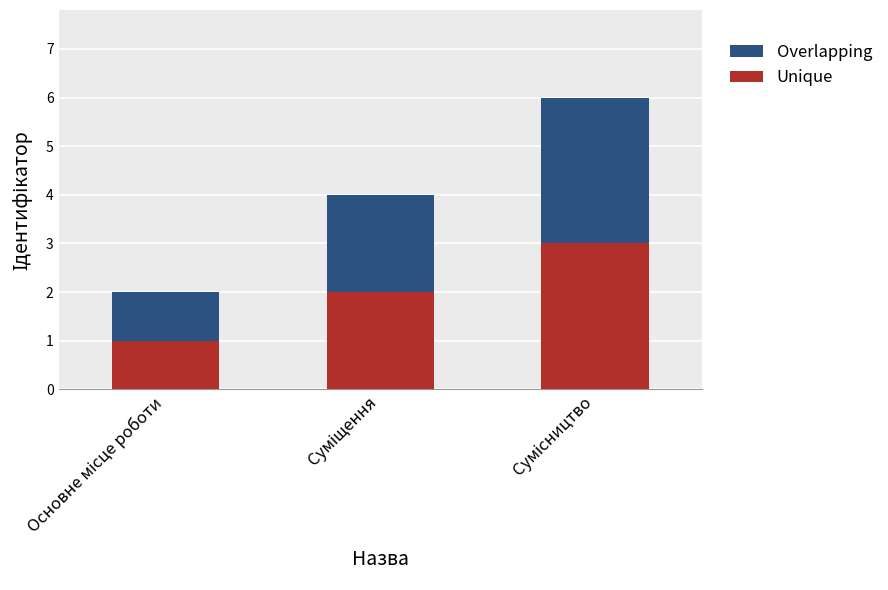

What is the maximum value for Unique?

3